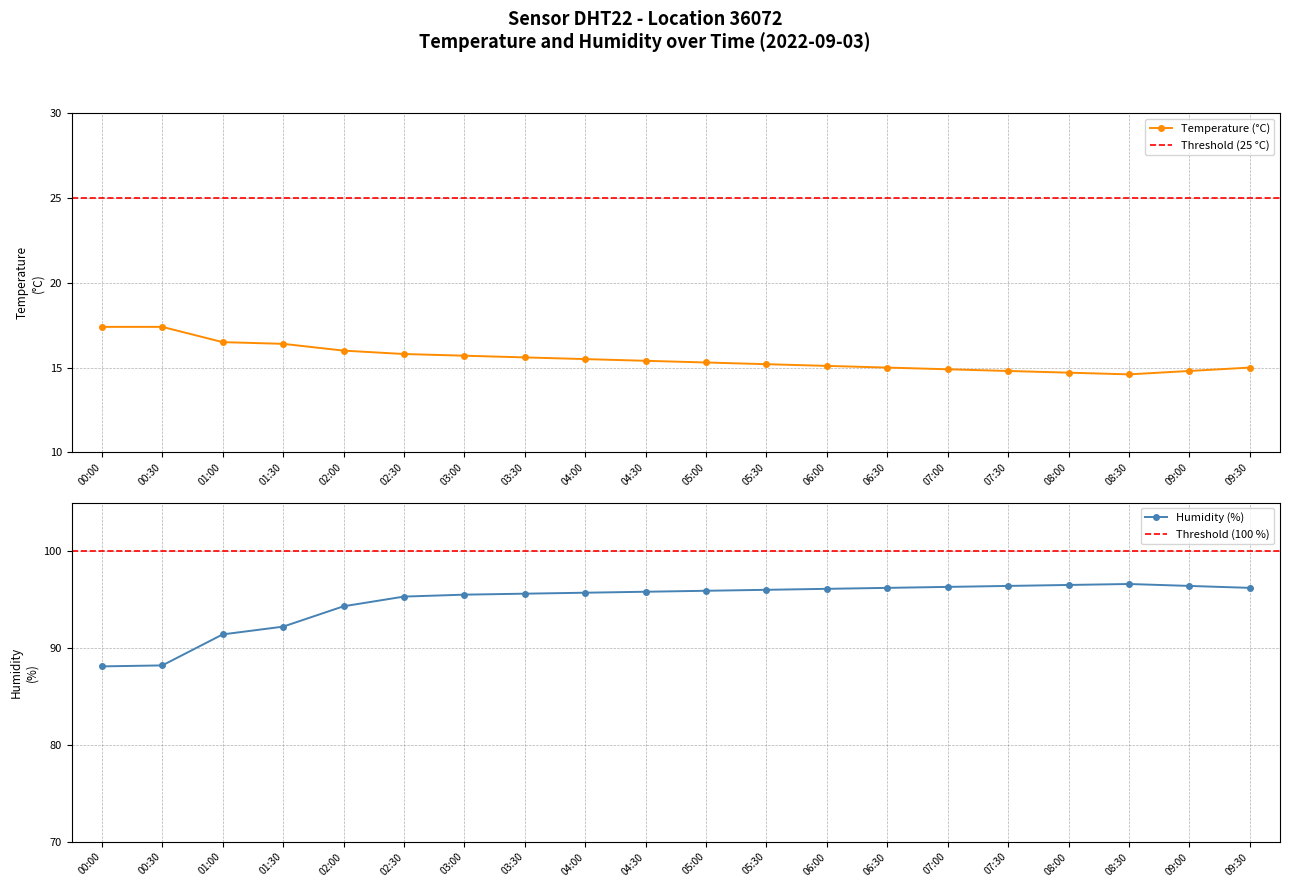

What is the total value across all series at 02:00?

110.3